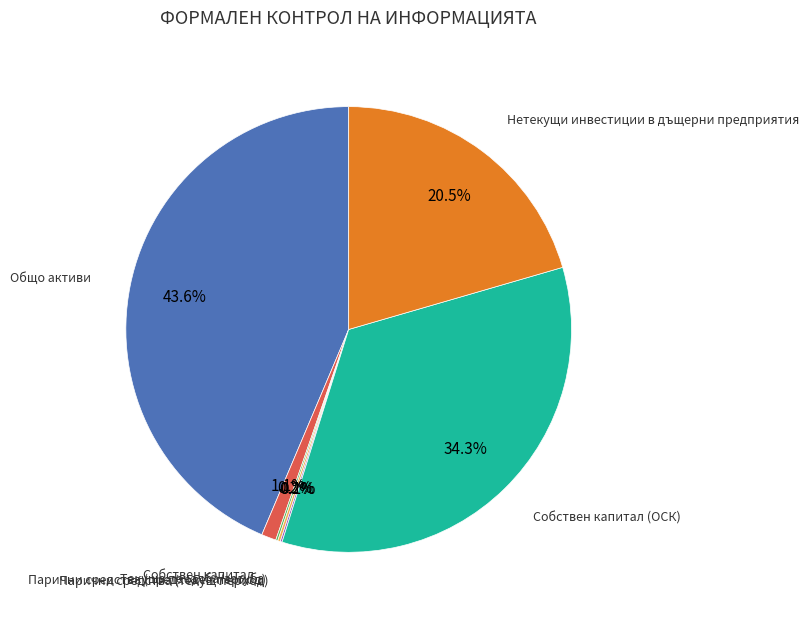

Is the sum of Собствен капитал (ОСК) and Собствен капитал greater than half?

No